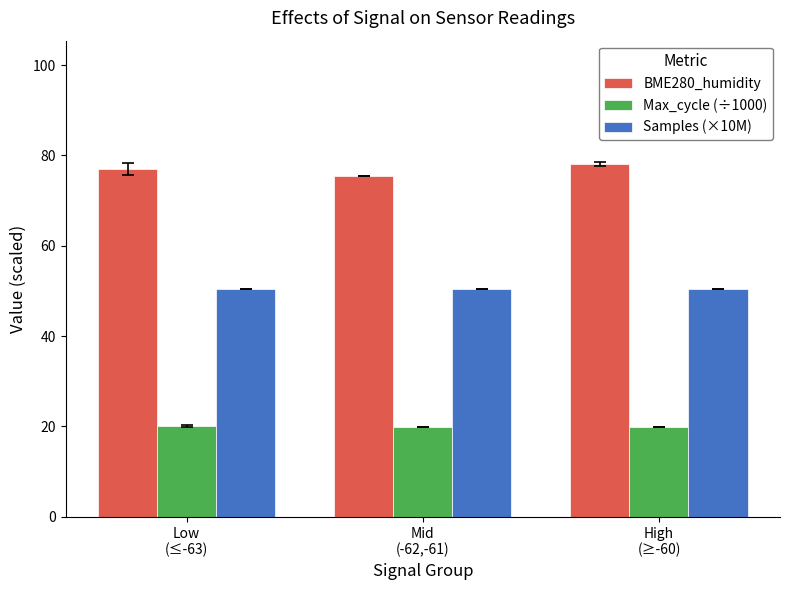

What is the maximum value shown in the chart?

78.1